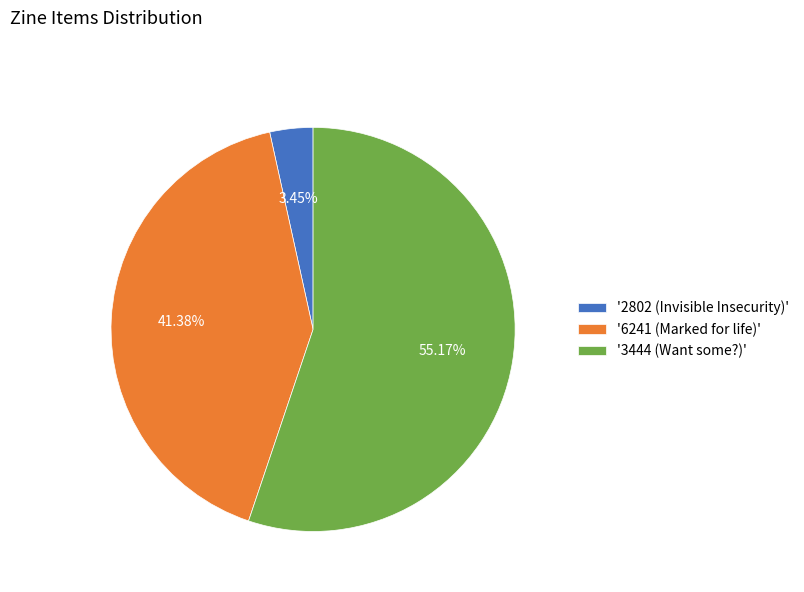

Which slice is the smallest?

'2802 (Invisible Insecurity)'